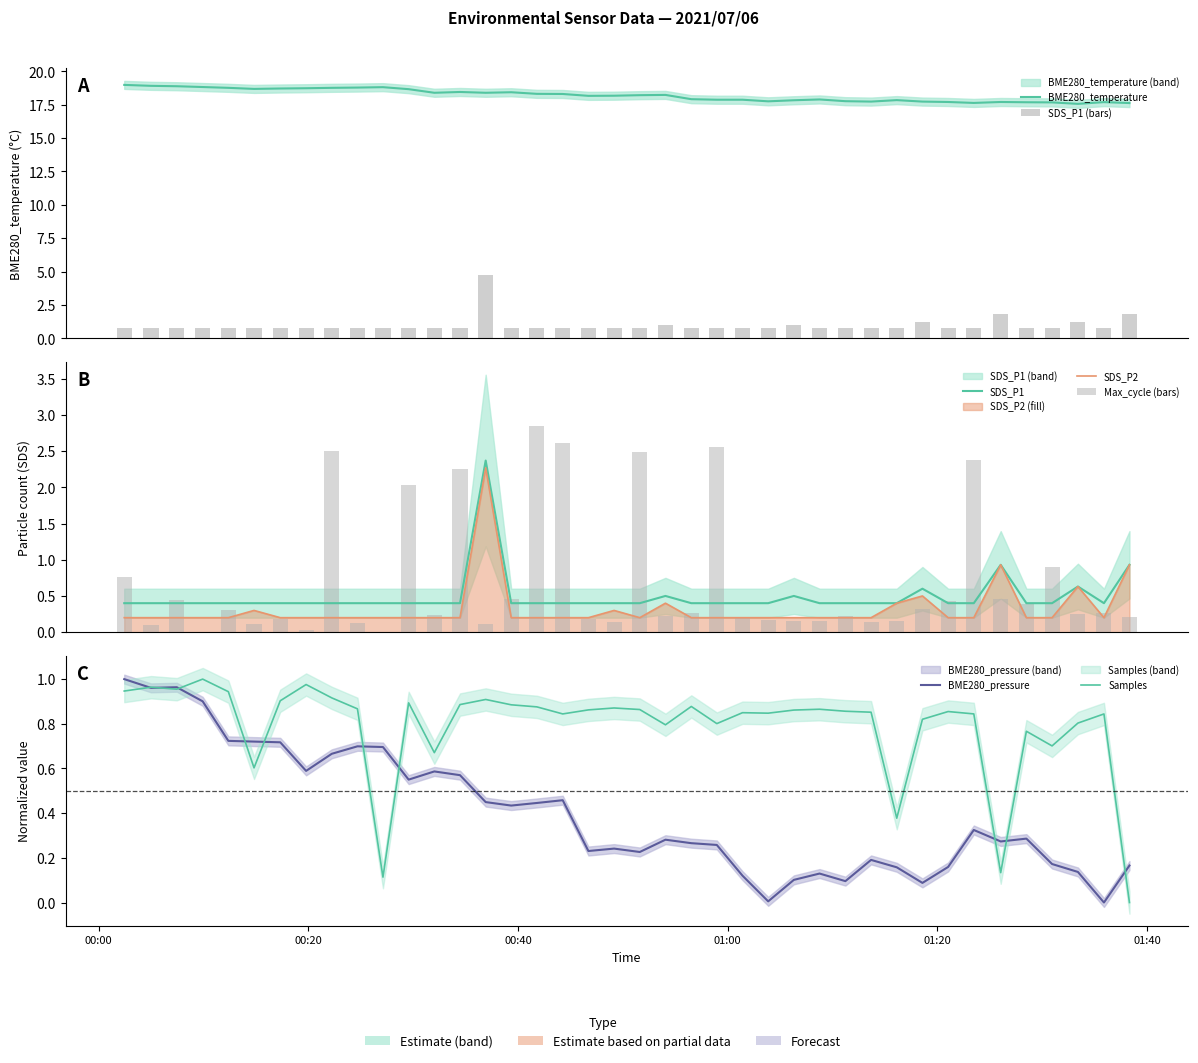

Reading left to right, what are all the values shown in this chart?

BME280_temperature: 19.0	18.9	18.9	18.8	18.8	18.7	18.7	18.7	18.8	18.8	18.8	18.7	18.4	18.4	18.4	18.4	18.3	18.3	18.2	18.2	18.2	18.2	17.9	17.9	17.9	17.8	17.8	17.9	17.8	17.7	17.8	17.7	17.7	17.6	17.7	17.7	17.7	17.6	17.7	17.6
SDS_P1: 0.8	0.8	0.8	0.8	0.8	0.8	0.8	0.8	0.8	0.8	0.8	0.8	0.8	0.8	4.7	0.8	0.8	0.8	0.8	0.8	0.8	1.0	0.8	0.8	0.8	0.8	1.0	0.8	0.8	0.8	0.8	1.2	0.8	0.8	1.9	0.8	0.8	1.3	0.8	1.9
SDS_P2: 0.2	0.2	0.2	0.2	0.2	0.3	0.2	0.2	0.2	0.2	0.2	0.2	0.2	0.2	2.3	0.2	0.2	0.2	0.2	0.3	0.2	0.4	0.2	0.2	0.2	0.2	0.2	0.2	0.2	0.2	0.4	0.5	0.2	0.2	0.9	0.2	0.2	0.6	0.2	0.9